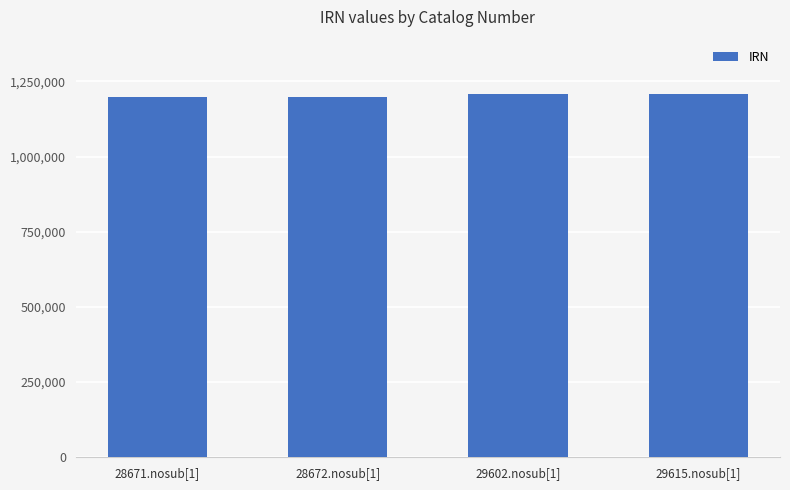

Is it true that the value at 29602.nosub[1] is 1820296?

False